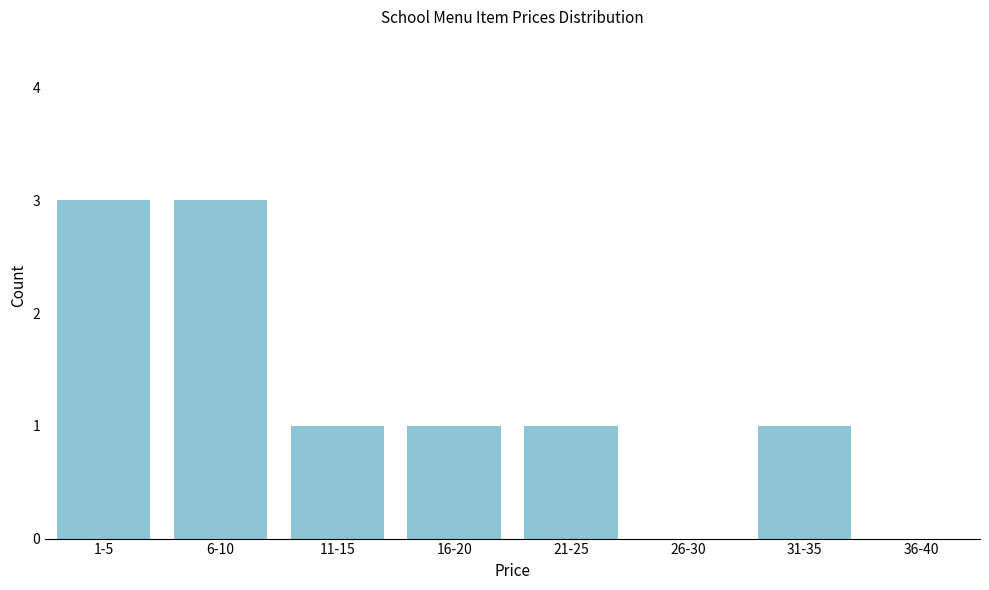

Reading right to left, list all the values displayed in this chart.

36-40=0	31-35=1	26-30=0	21-25=1	16-20=1	11-15=1	6-10=3	1-5=3